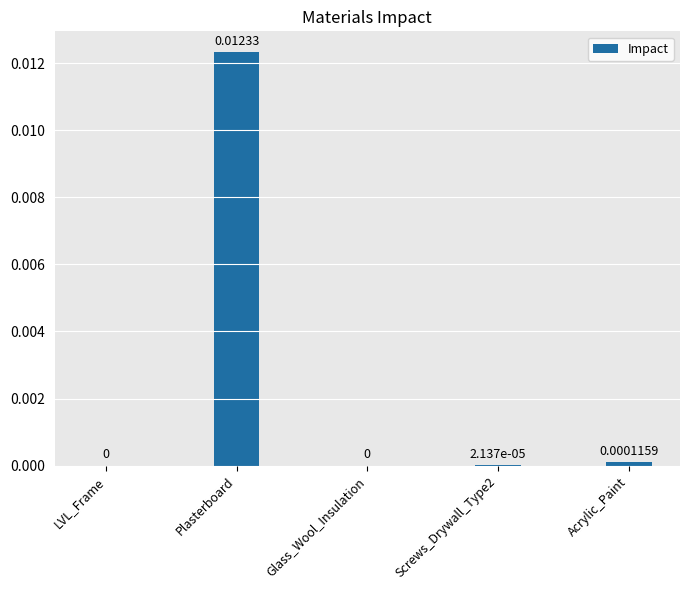

The value at Screws_Drywall_Type2 is 0.0. True or false?

False